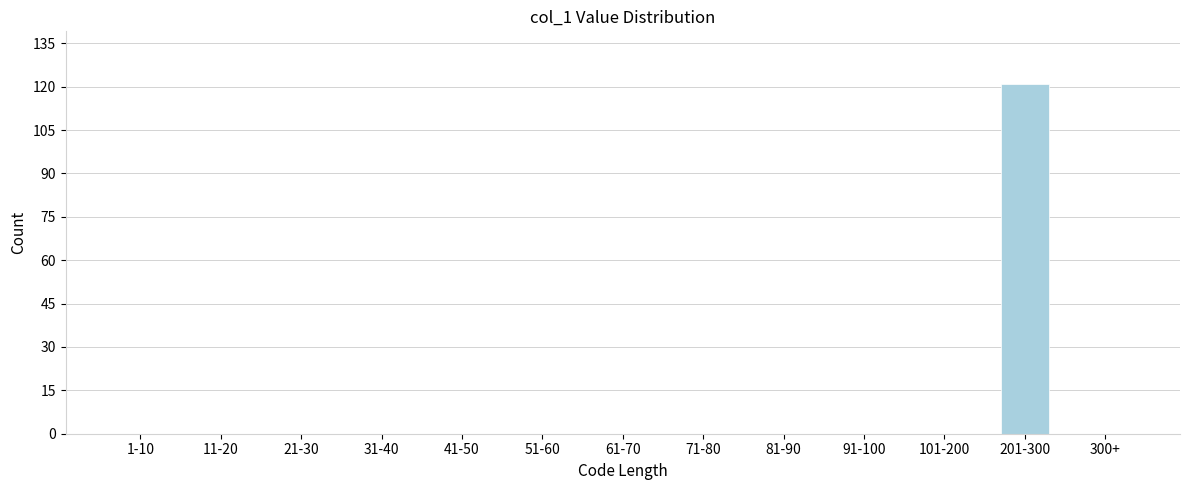

Reading left to right, transcribe all the data shown in this chart.

1-10=0	11-20=0	21-30=0	31-40=0	41-50=0	51-60=0	61-70=0	71-80=0	81-90=0	91-100=0	101-200=0	201-300=121	300+=0